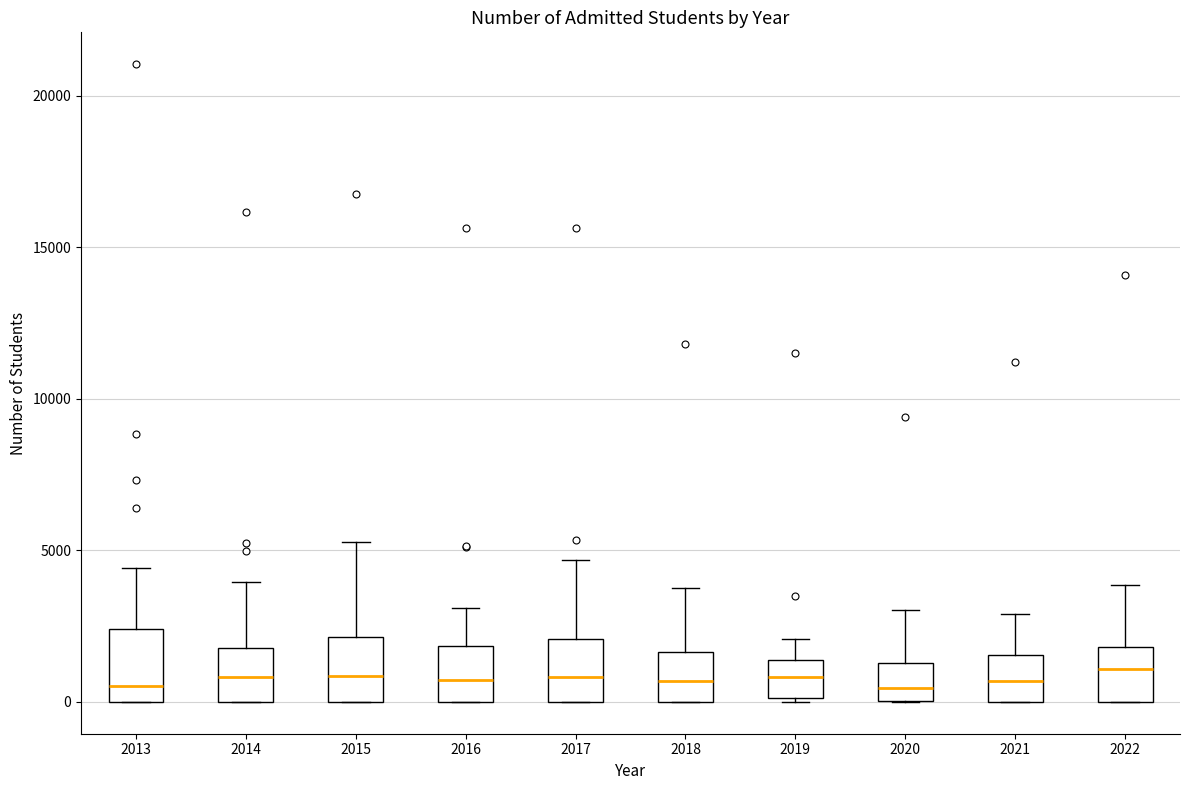

Reading left to right, transcribe this box plot: for each box, give where its median line is, the range the box spans, and where its two whiskers end, as read against the y-axis. The values are not printed on the chart, so give them approximately, as read against the axis.

2013: median 500, box 0 to 2500, whiskers 0 to 4500
2014: median 1000, box 0 to 2000, whiskers 0 to 4000
2015: median 1000, box 0 to 2000, whiskers 0 to 5500
2016: median 500, box 0 to 2000, whiskers 0 to 3000
2017: median 1000, box 0 to 2000, whiskers 0 to 4500
2018: median 500, box 0 to 1500, whiskers 0 to 3500
2019: median 1000, box 0 to 1500, whiskers 0 to 2000
2020: median 500, box 0 to 1500, whiskers 0 to 3000
2021: median 500, box 0 to 1500, whiskers 0 to 3000
2022: median 1000, box 0 to 2000, whiskers 0 to 4000